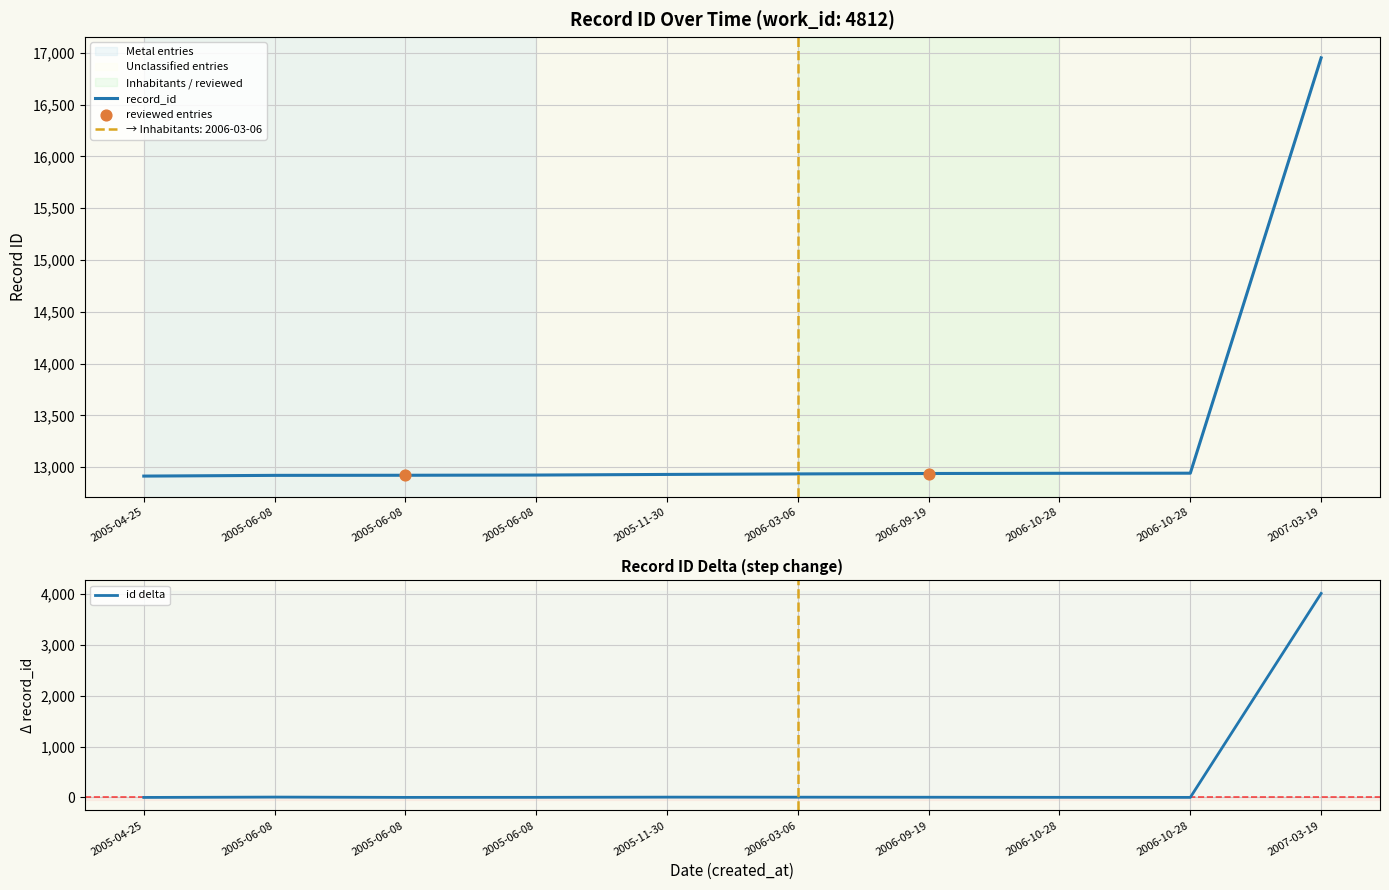

Between 2005-06-08 and 2006-09-19, which is larger?

2006-09-19